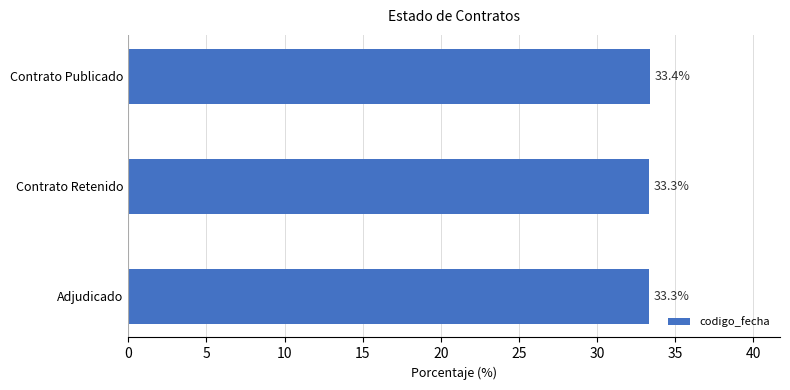

How many bars are there in total?

3